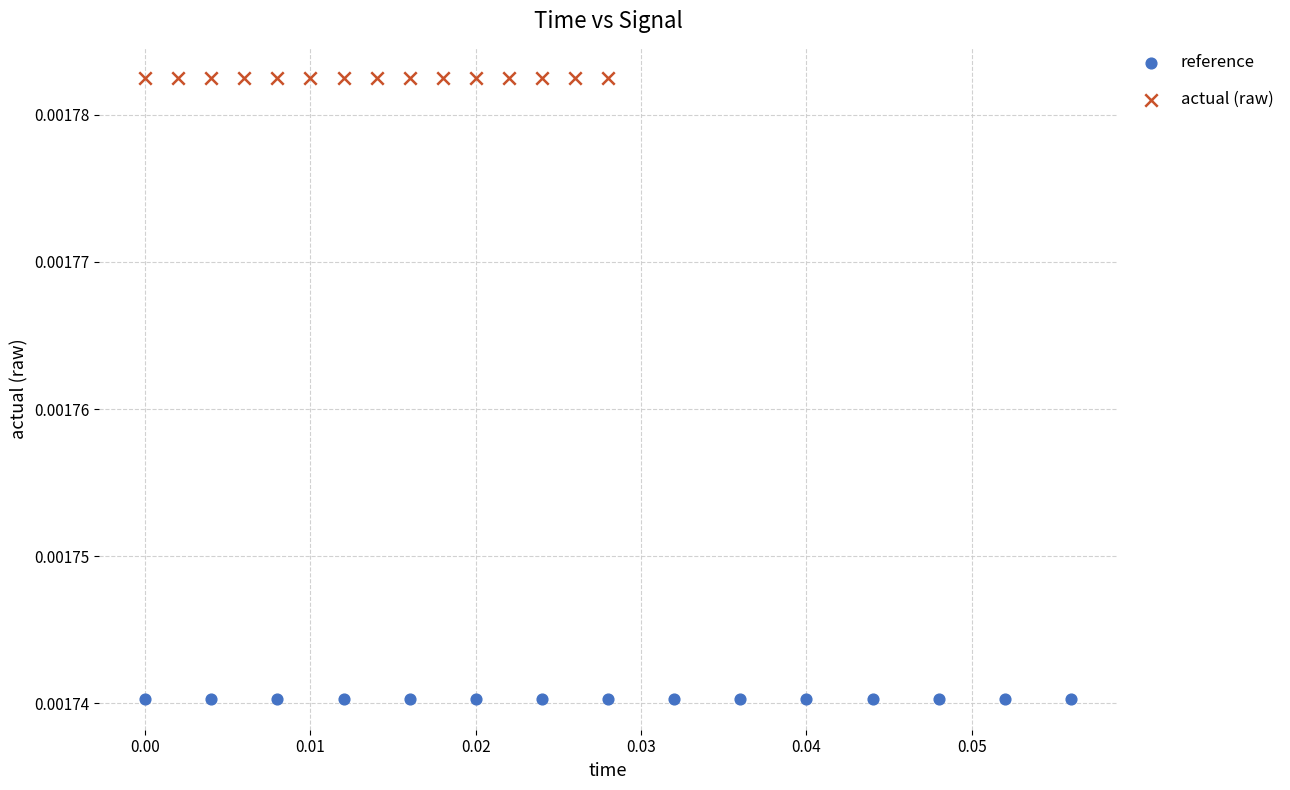

Which series contains the lowest Y value?

reference